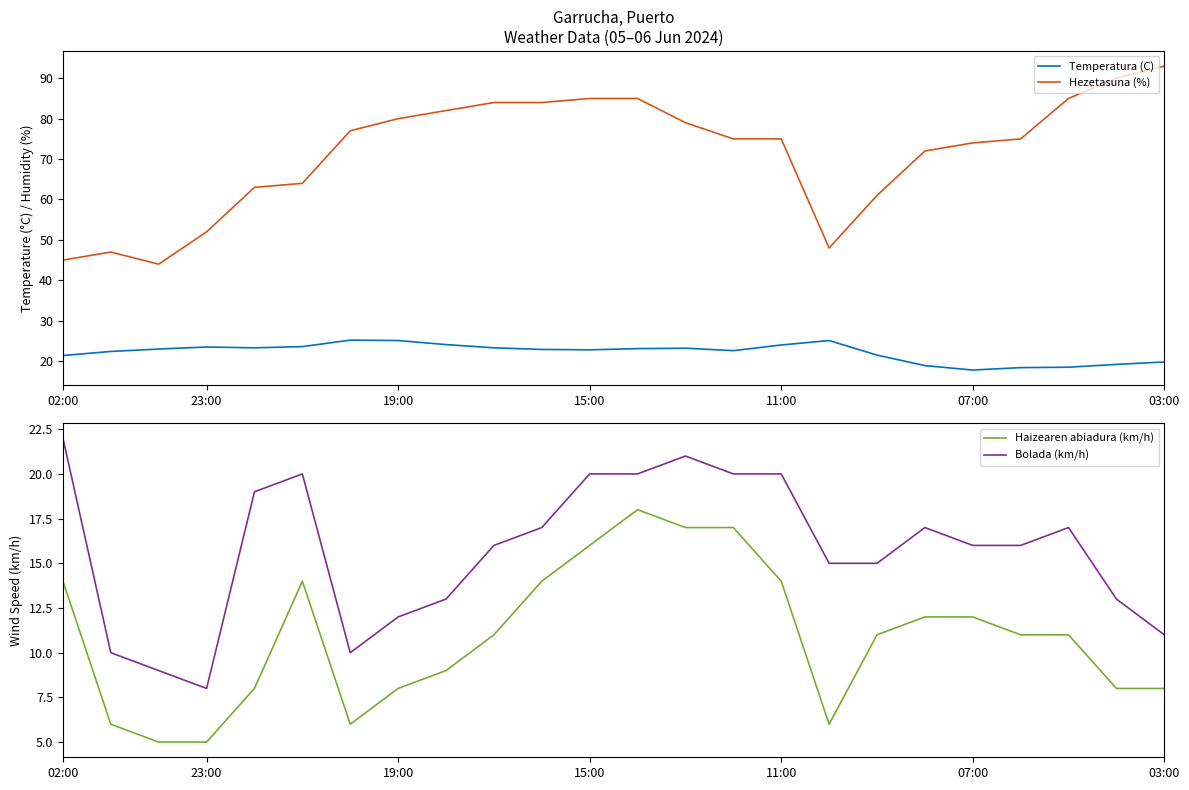

What is the approximate value of Temperatura (C) at 19:00?

25.1